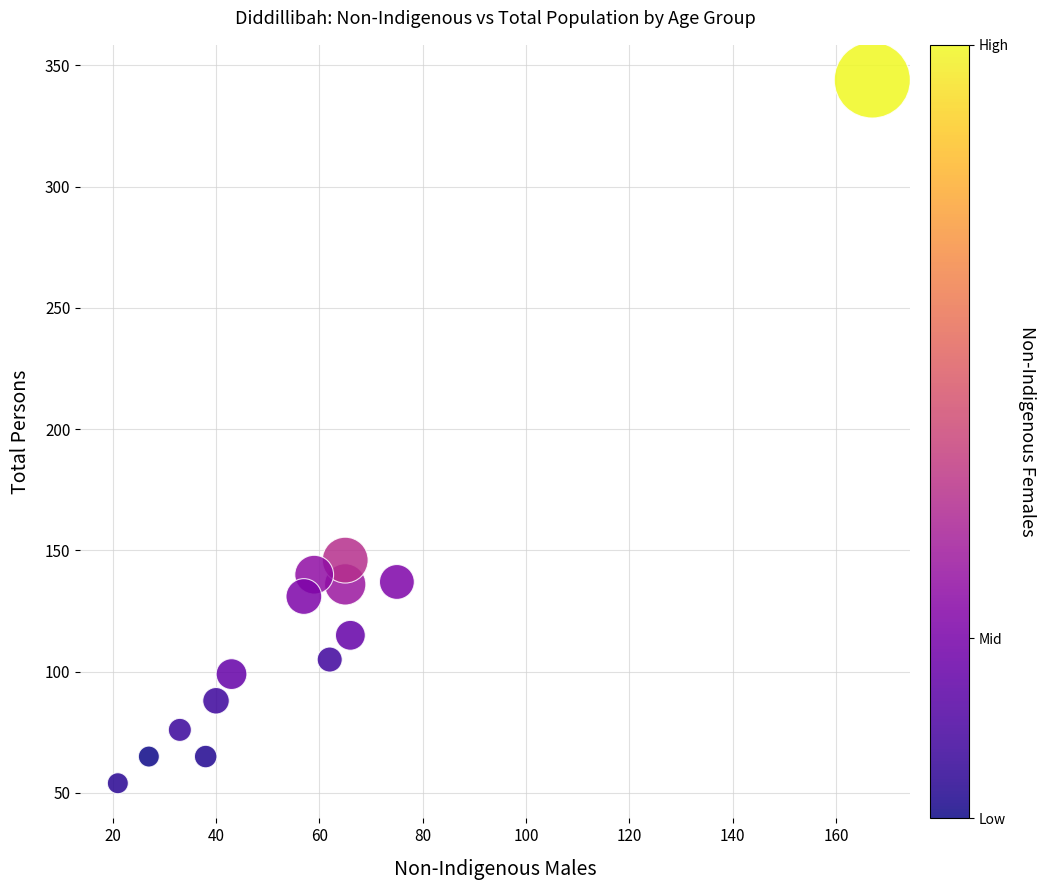

What Y value in the scatter plot is closest to 199?

146